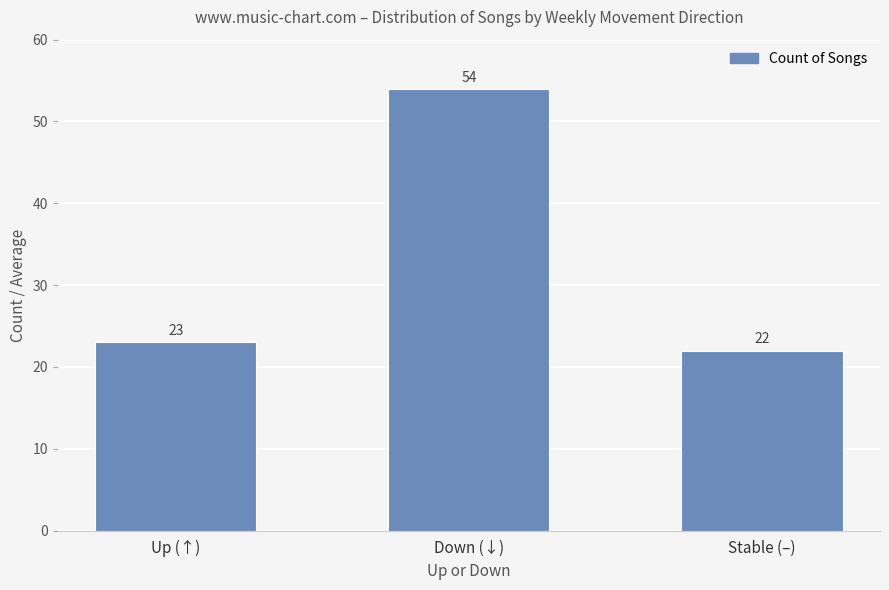

Reading left to right, extract all data points from this chart.

23	54	22